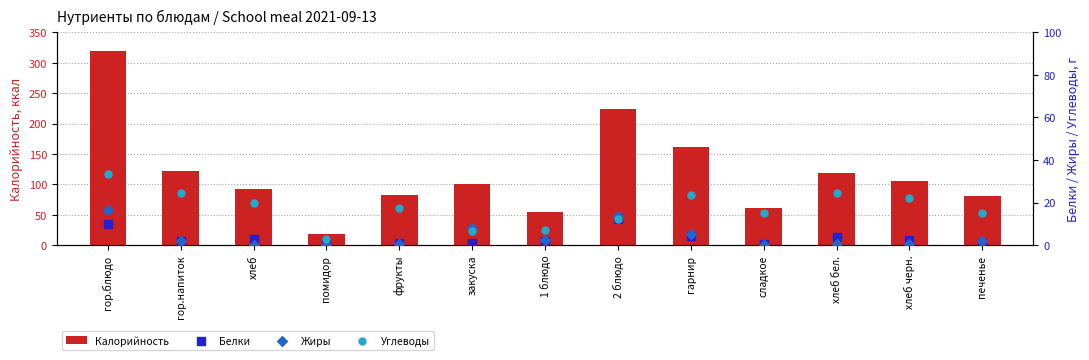

Which series has the largest Y range (max minus min)?

Калорийность